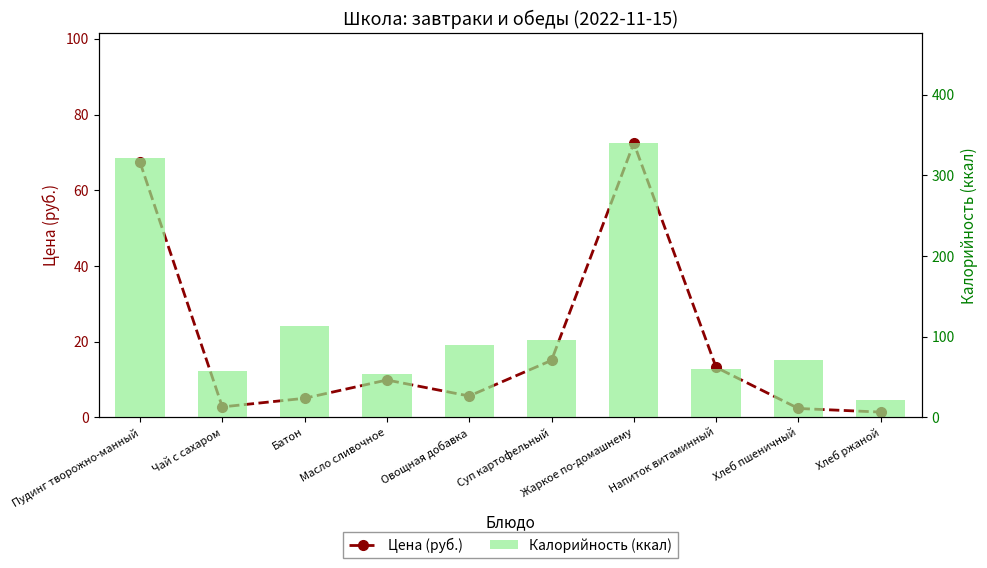

Which series has the largest range (max minus min)?

Калорийность (ккал)